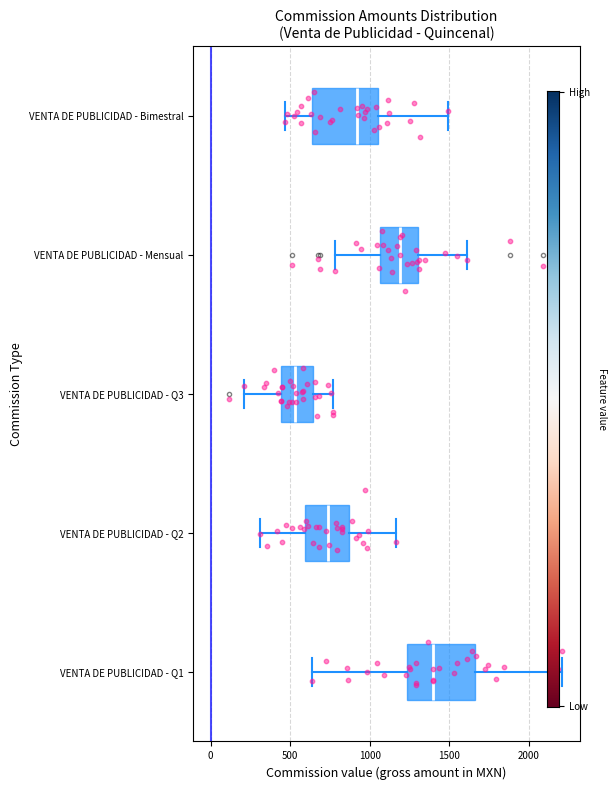

Which box has the furthest to the left median line?

VENTA DE PUBLICIDAD - Q3